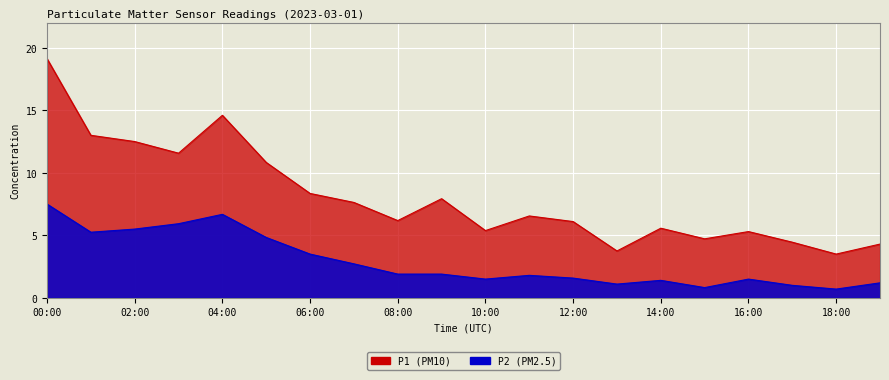

At which category is the sum across all series the highest?

00:00